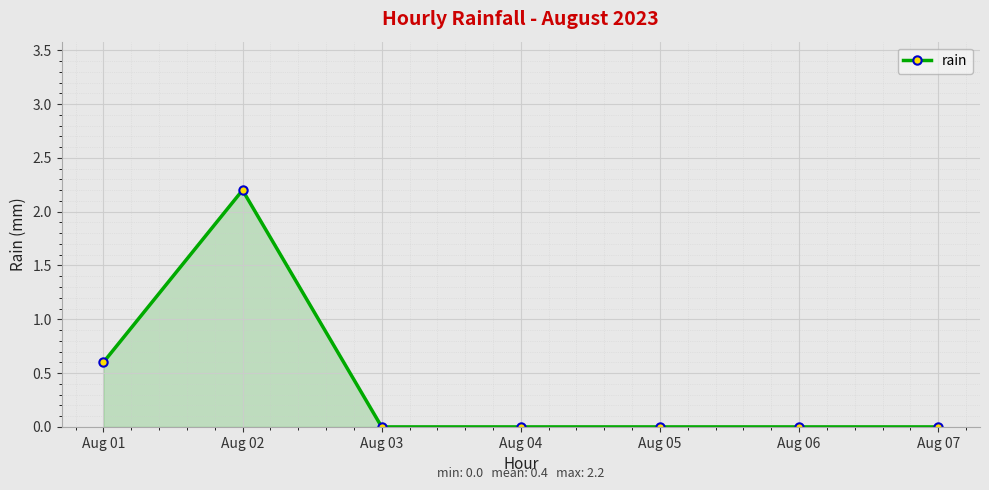

How many data points does each series have?

7